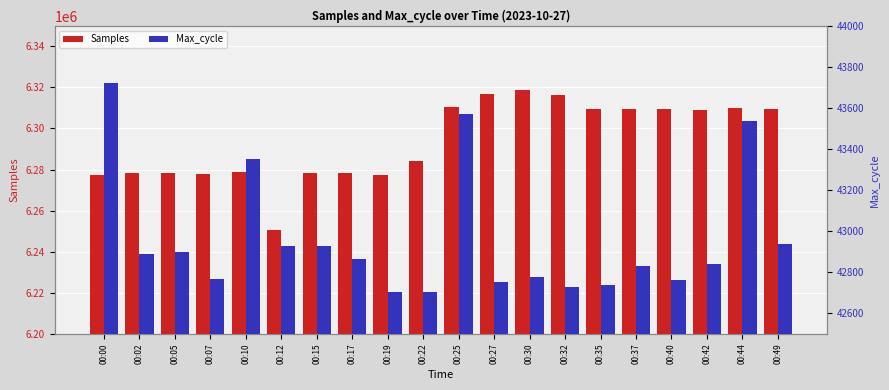

How many bars are there in each group?

2